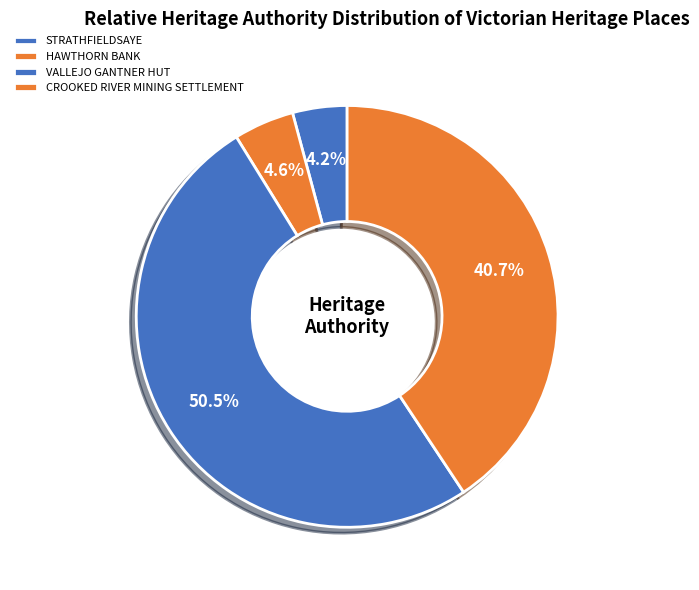

Does STRATHFIELDSAYE account for over 50% of the chart?

No